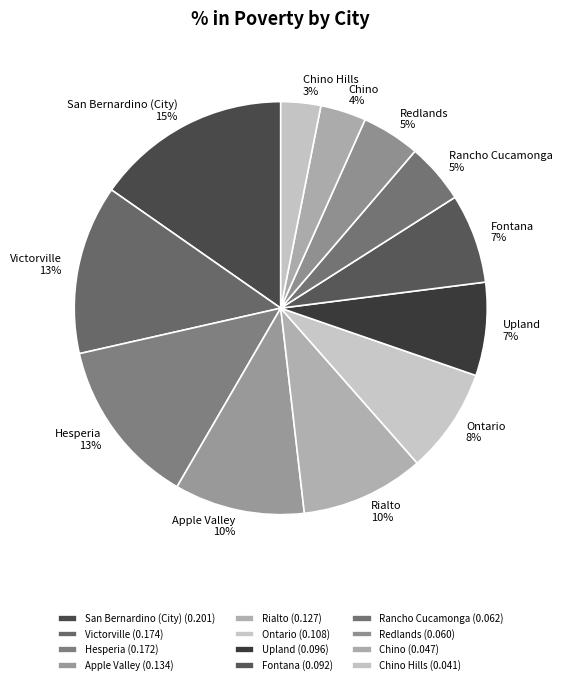

Do Chino Hills and Apple Valley together represent more than half of the pie?

No